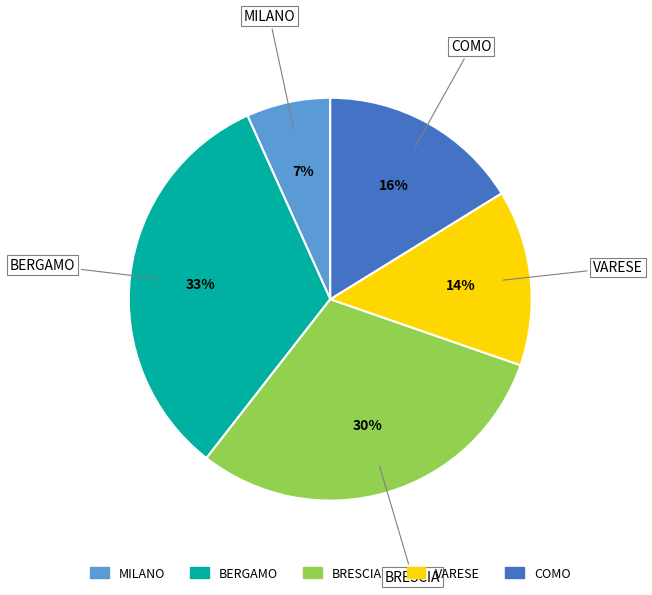

Which category has the biggest portion of the pie?

BERGAMO